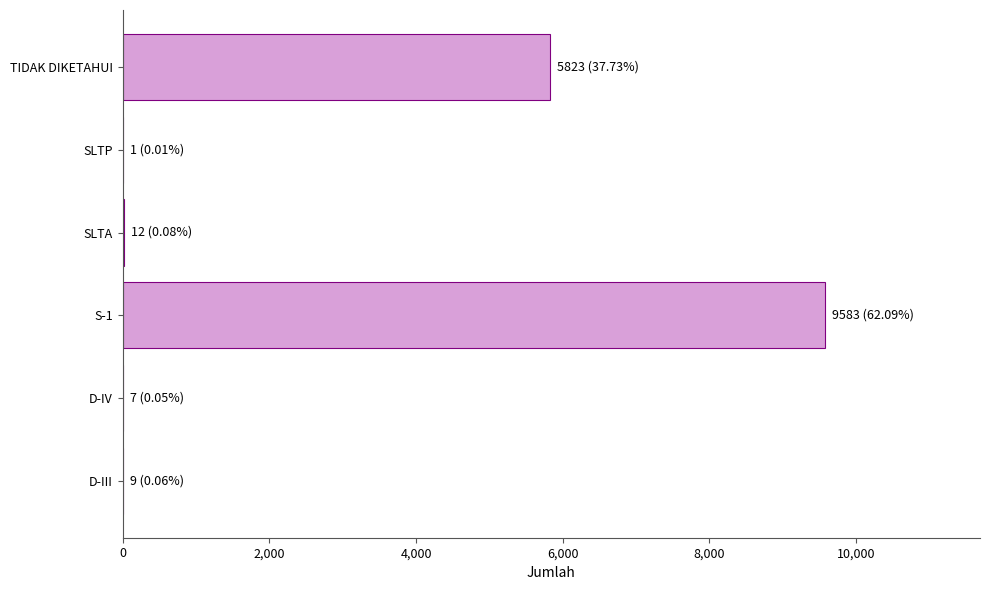

The value at TIDAK DIKETAHUI is 7592. True or false?

False